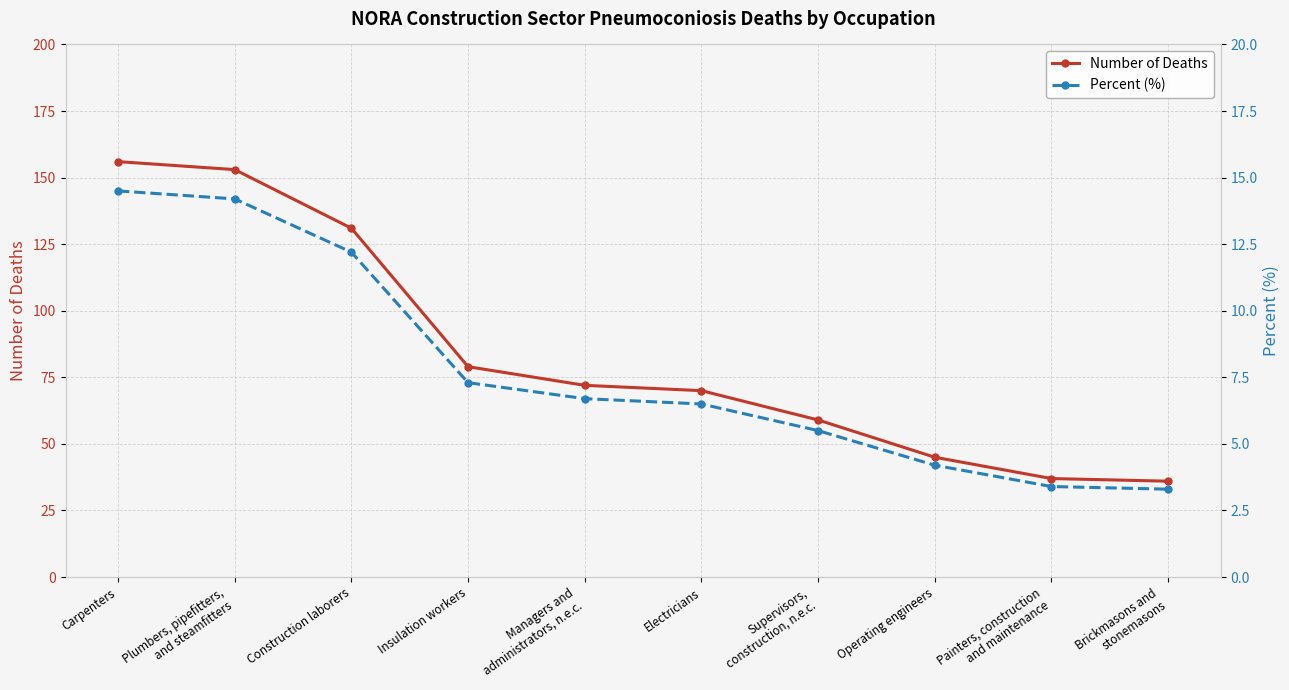

Which series has the largest range (max minus min)?

Number of Deaths